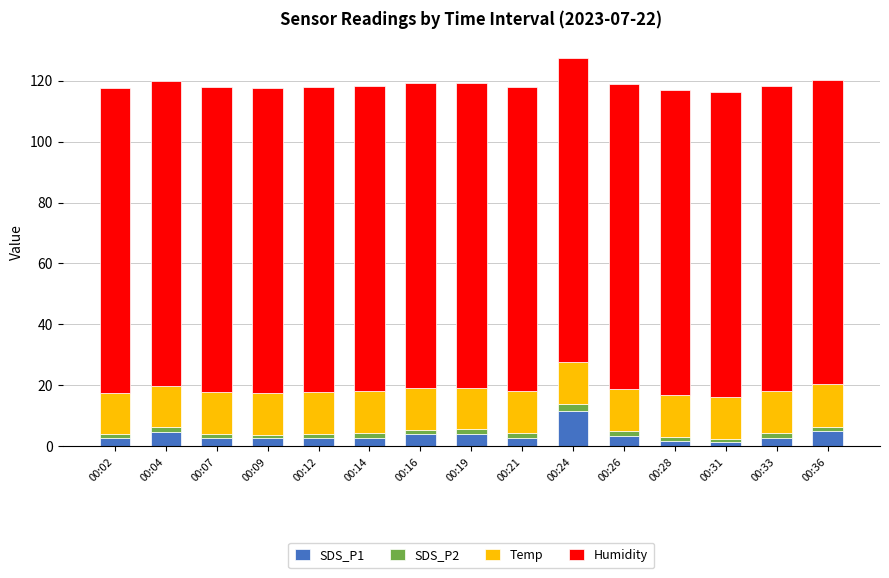

What are all the series names shown in the legend?

SDS_P1, SDS_P2, Temp, Humidity